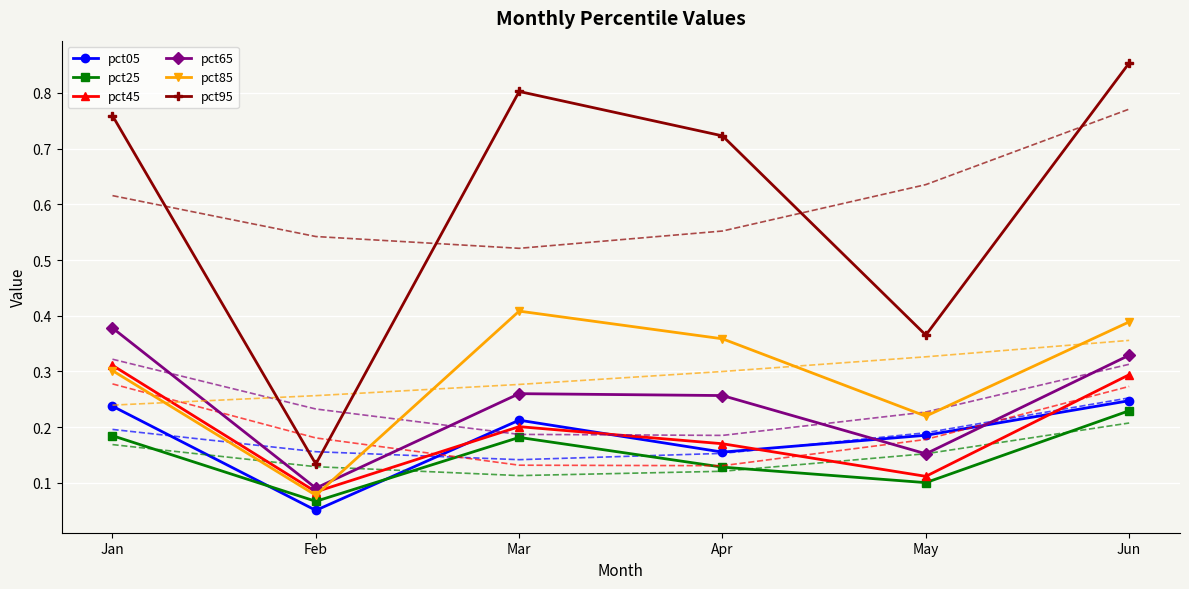

Is it true that pct25 equals 0.1 at Jun?

False